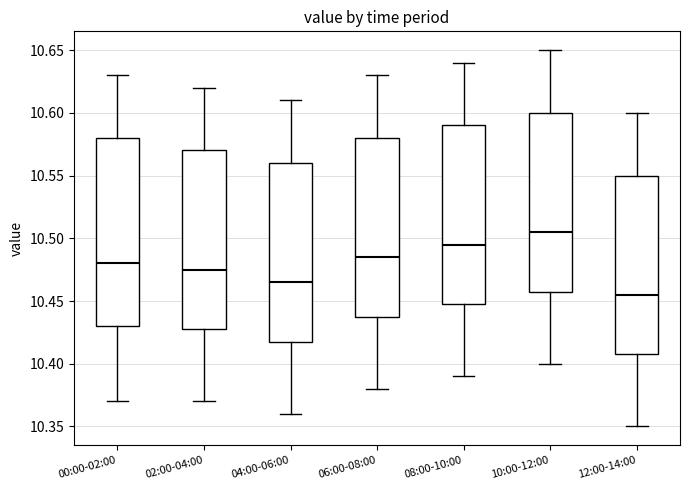

Reading left to right, transcribe this box plot: for each box, give where its median line is, the range the box spans, and where its two whiskers end, as read against the y-axis. The values are not printed on the chart, so give them approximately, as read against the axis.

00:00-02:00: median 10.480, box 10.430 to 10.580, whiskers 10.370 to 10.630
02:00-04:00: median 10.475, box 10.430 to 10.570, whiskers 10.370 to 10.620
04:00-06:00: median 10.465, box 10.420 to 10.560, whiskers 10.360 to 10.610
06:00-08:00: median 10.485, box 10.440 to 10.580, whiskers 10.380 to 10.630
08:00-10:00: median 10.495, box 10.450 to 10.590, whiskers 10.390 to 10.640
10:00-12:00: median 10.505, box 10.460 to 10.600, whiskers 10.400 to 10.650
12:00-14:00: median 10.455, box 10.410 to 10.550, whiskers 10.350 to 10.600